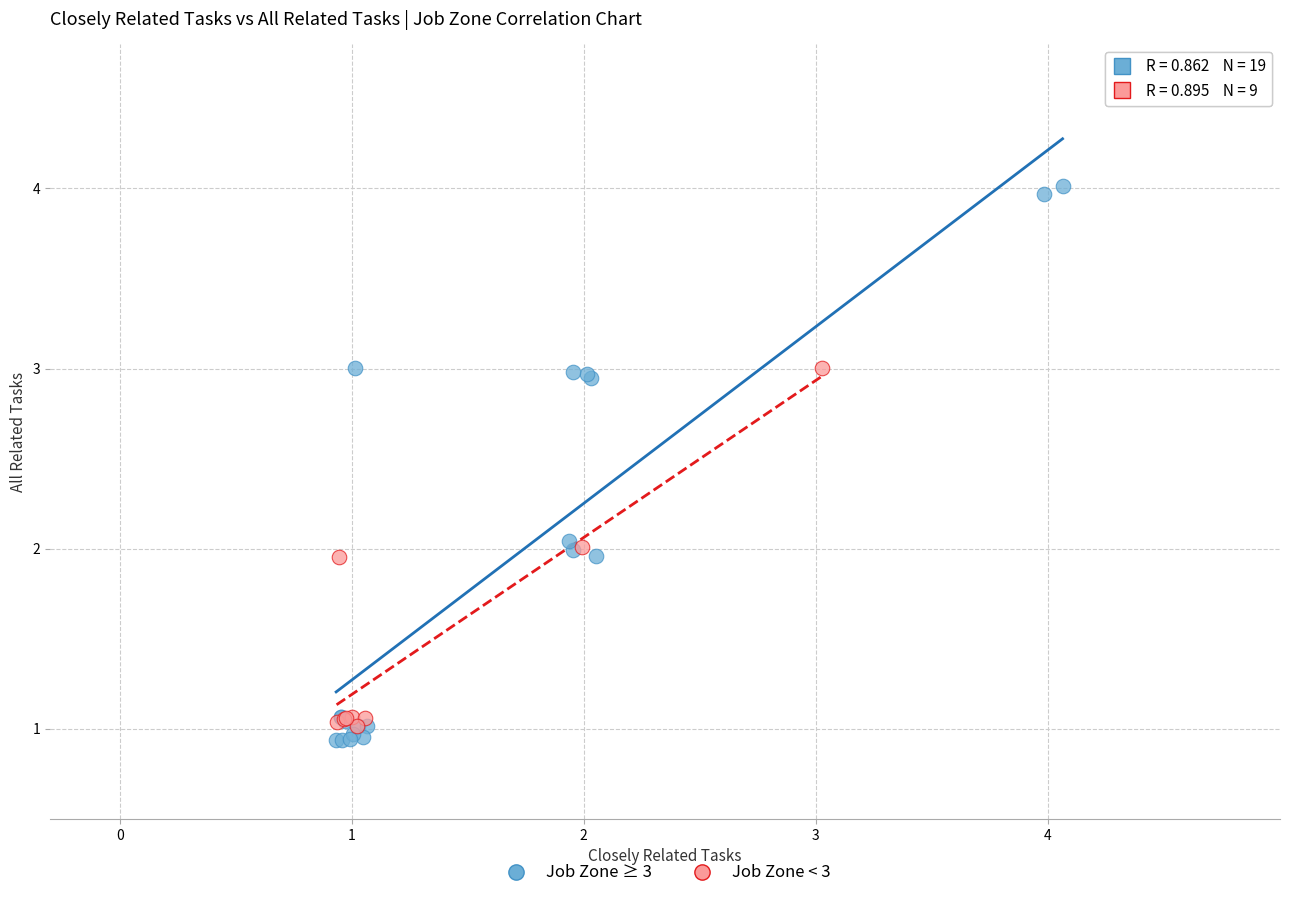

Which series contains the lowest Y value?

Job Zone ≥ 3